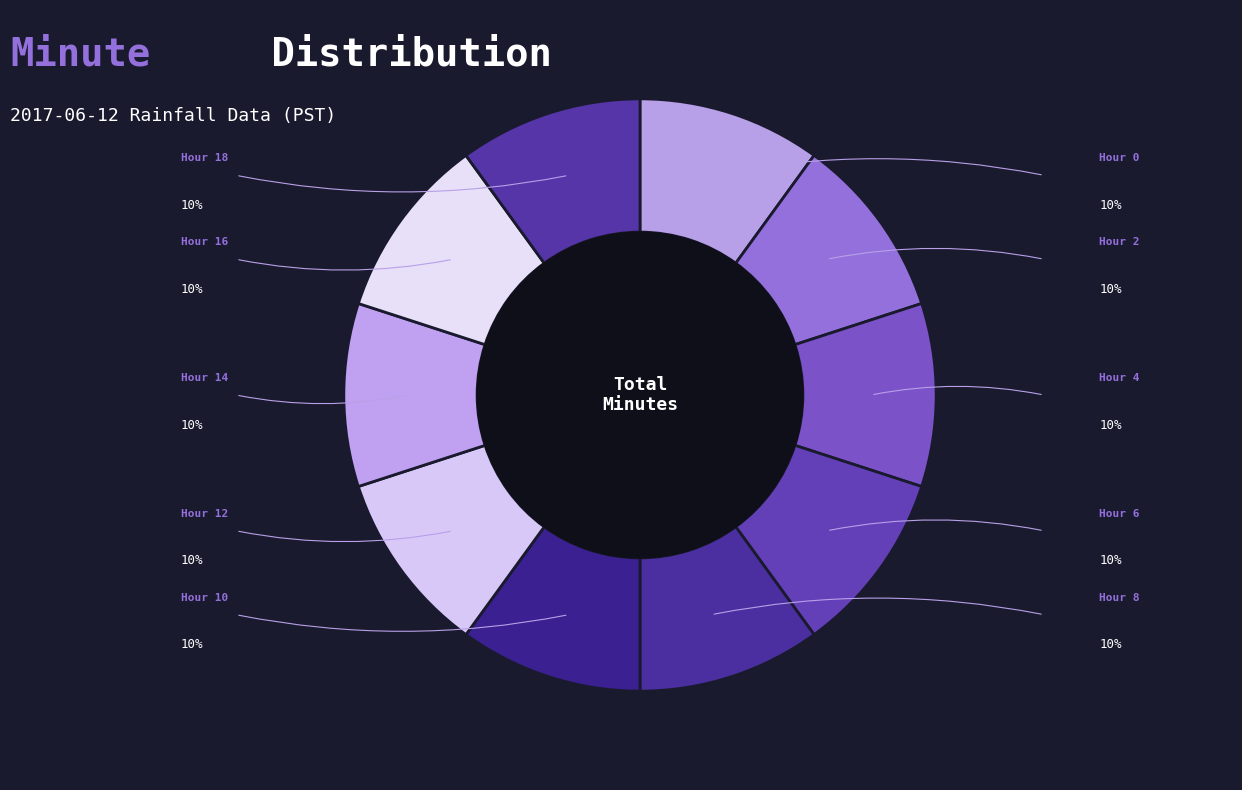

How many segments does this pie chart have?

10